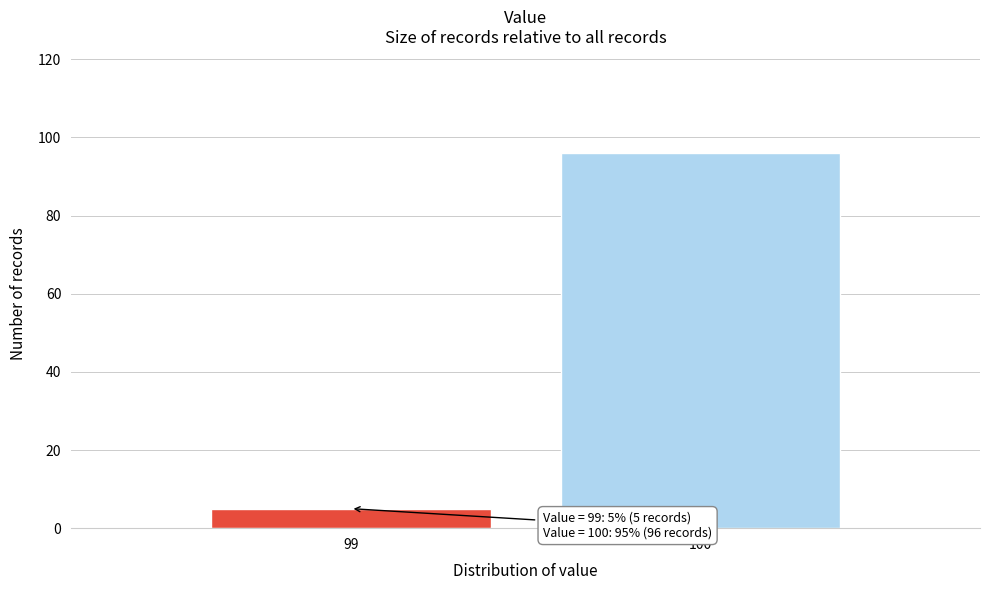

Reading left to right, transcribe all the data shown in this chart.

99=5	100=96